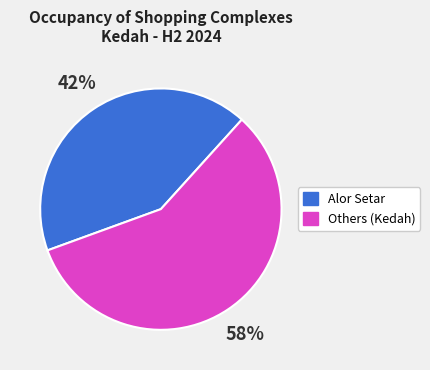

Is the sum of Others (Kedah) and Alor Setar greater than half?

Yes